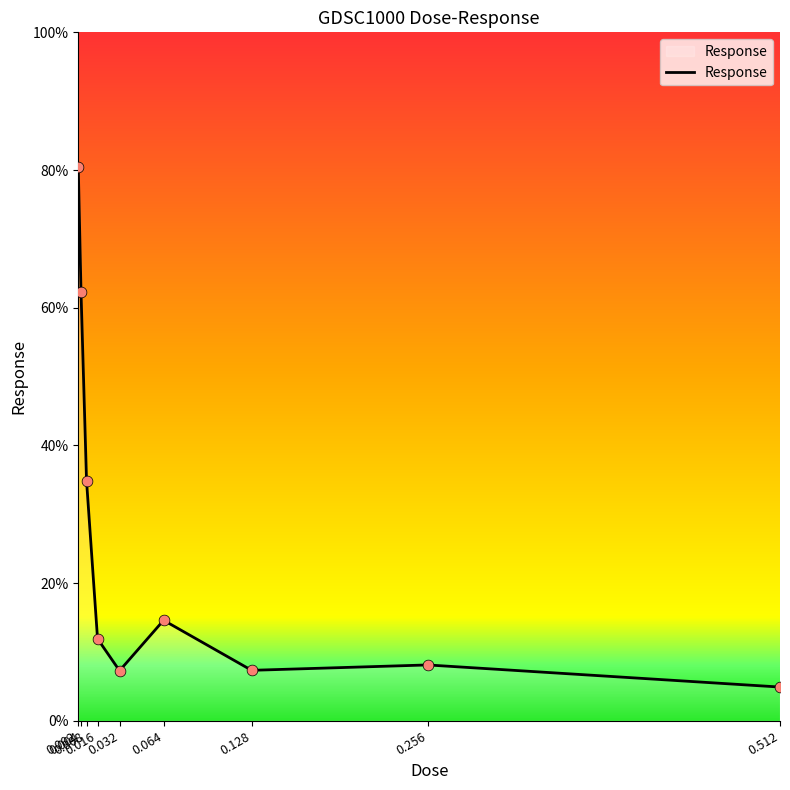

What is the ratio of the value at 0.064 to the value at 0.128?

2.0